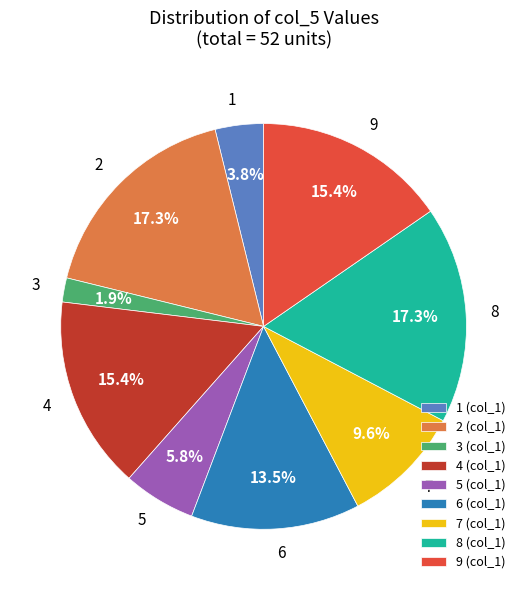

Does any single category account for the majority?

No